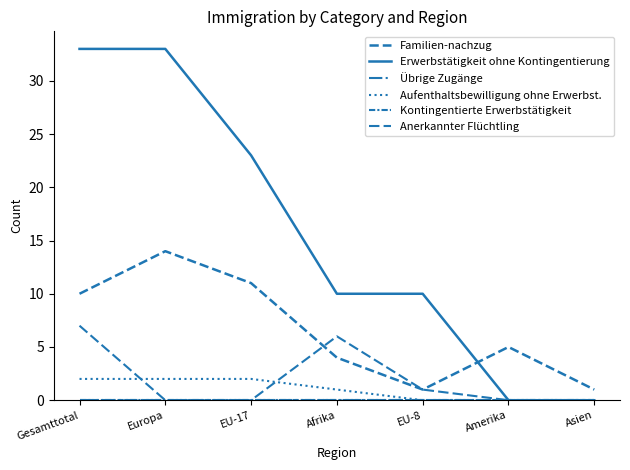

What is the label of the 5th point from the right?

EU-17